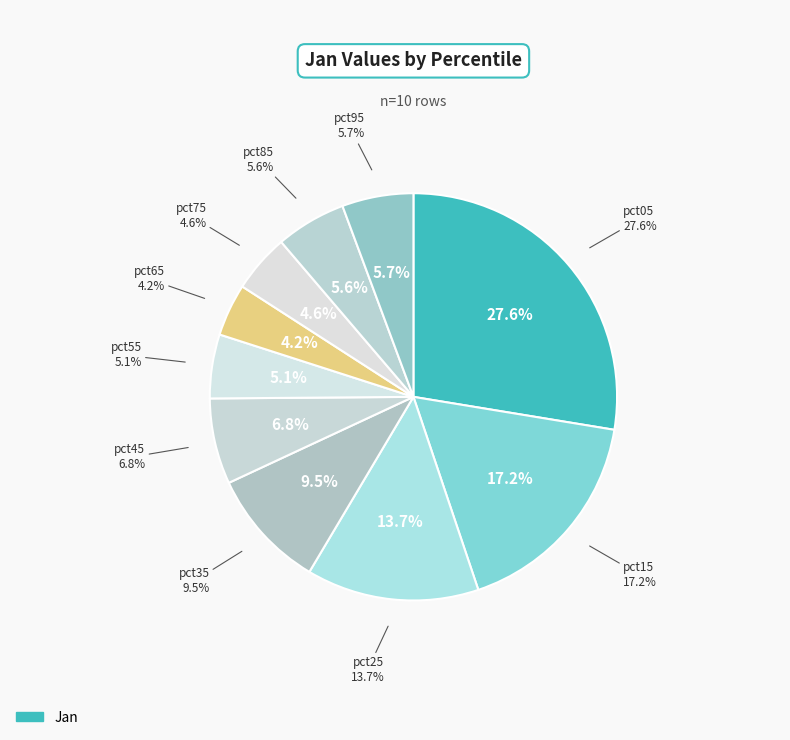

Does any single category account for the majority?

No